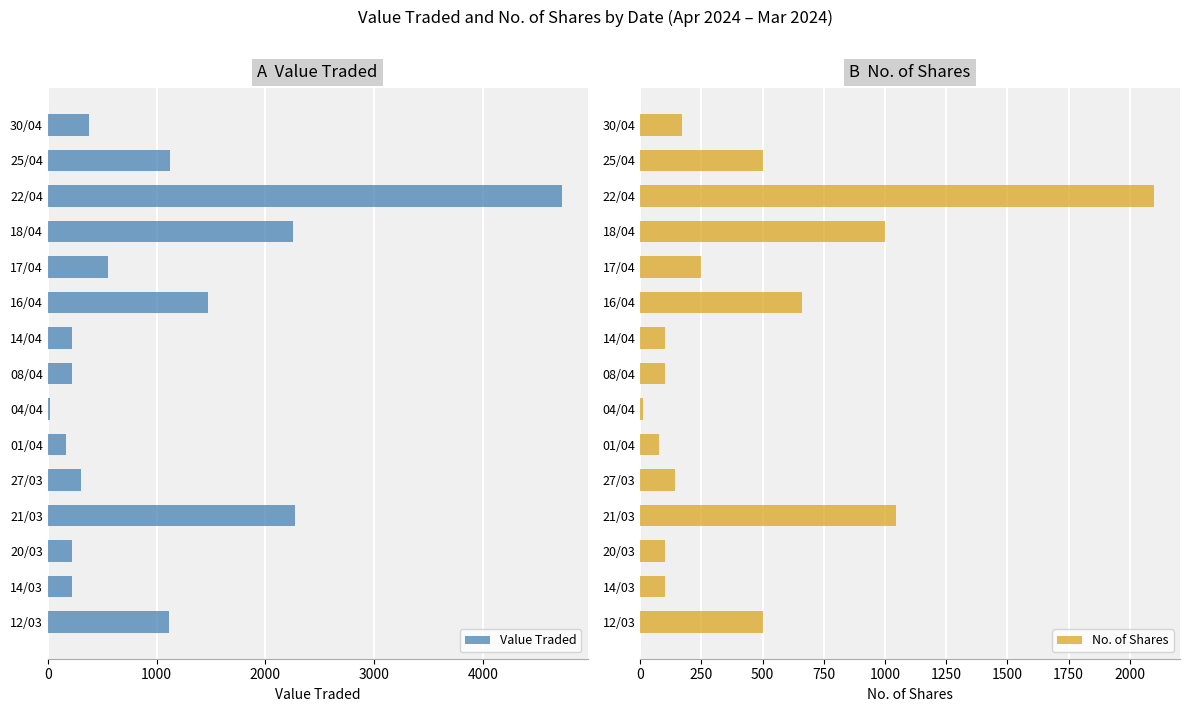

What is the highest value of the Value Traded series?

4725